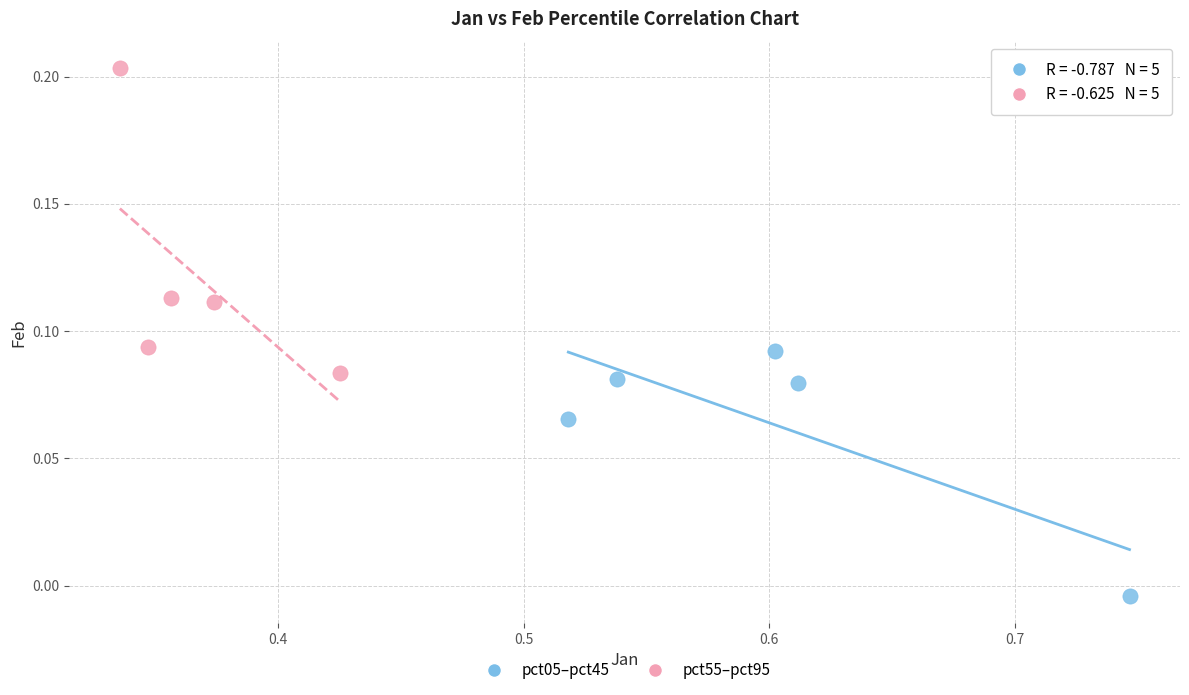

Which series has the largest Y range (max minus min)?

pct55–pct95